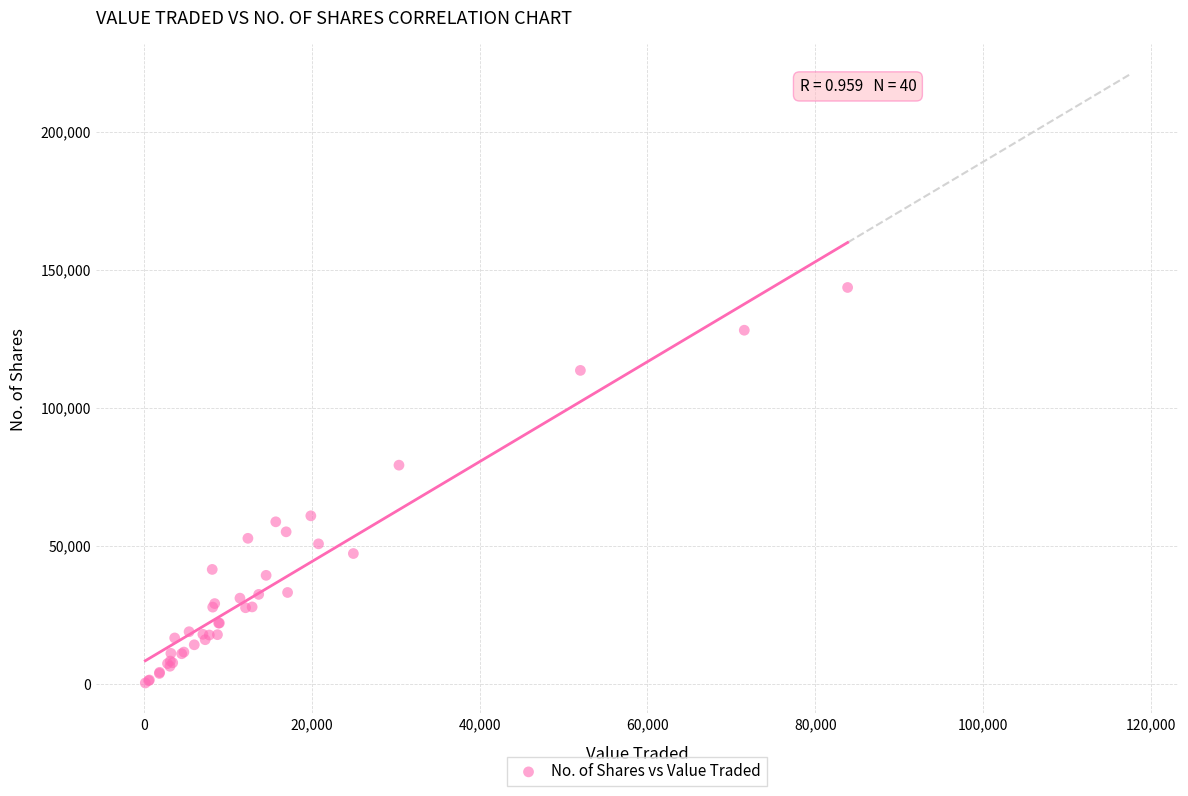

What Y value in the scatter plot is closest to 71978?

79240